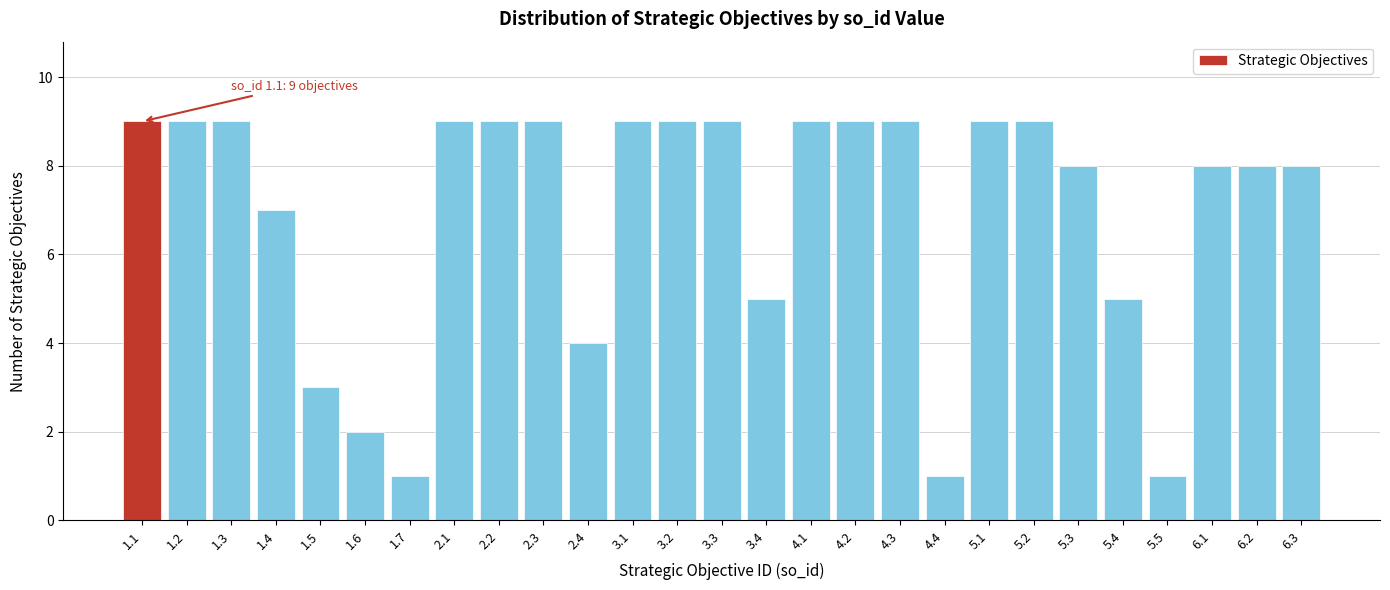

Reading left to right, what are all the values shown in this chart?

9	9	9	7	3	2	1	9	9	9	4	9	9	9	5	9	9	9	1	9	9	8	5	1	8	8	8